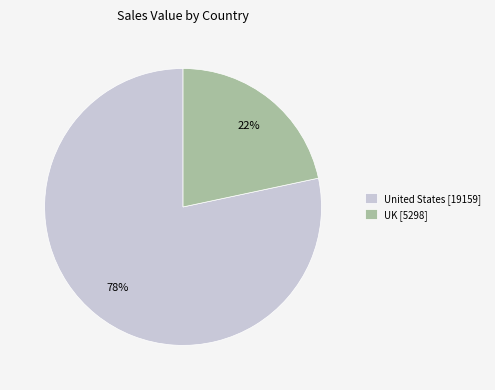

Do UK and United States together represent more than half of the pie?

Yes